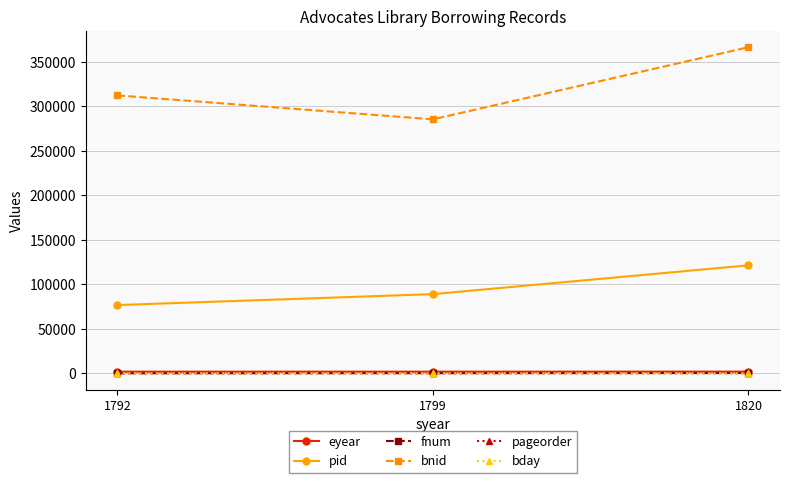

What is the difference between the maximum and minimum values in the pid series?

44641